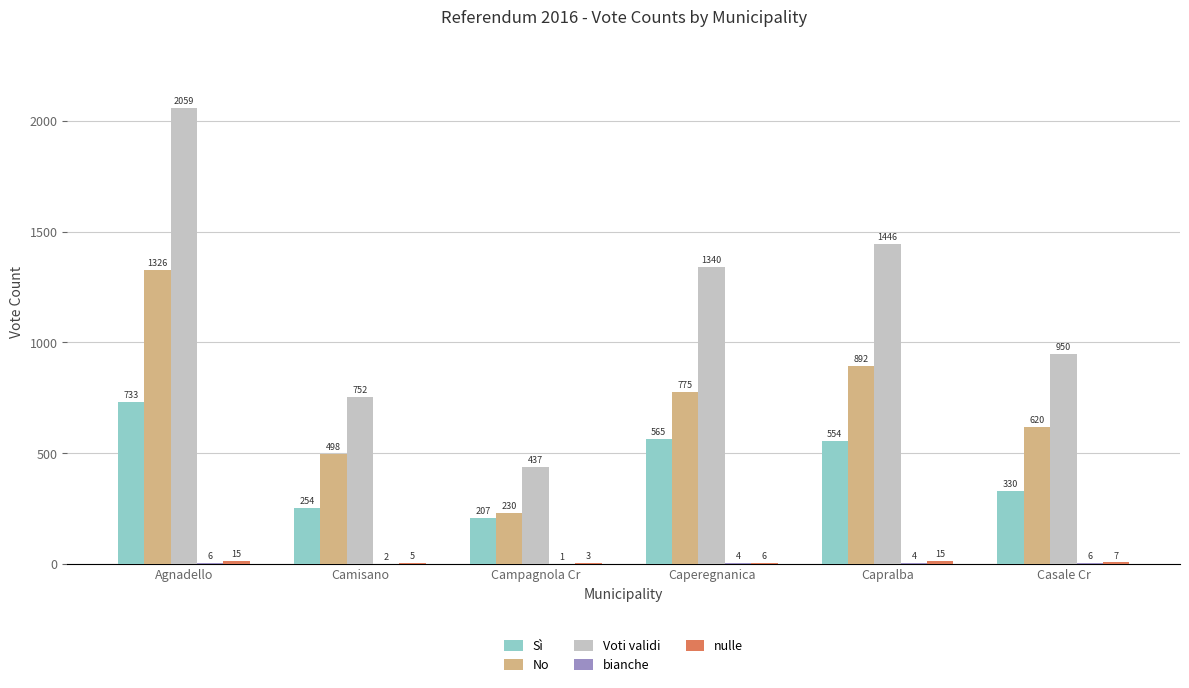

Where does the Voti validi series first go above 1340?

Agnadello